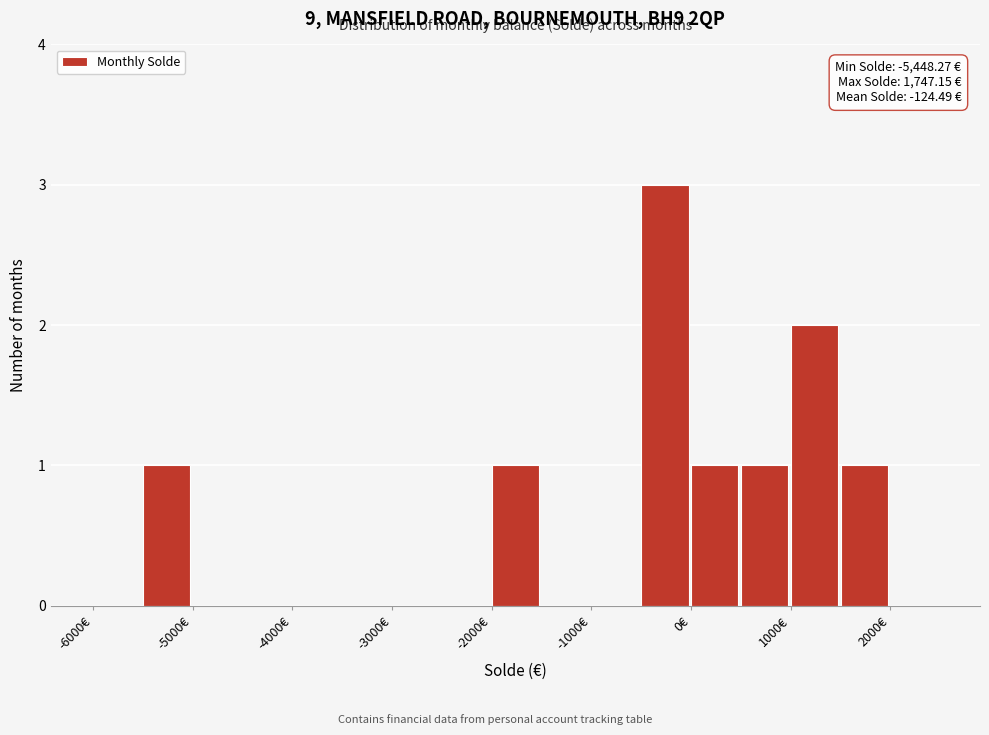

Over which range of the x-axis is the bar tallest?

-500 to 0